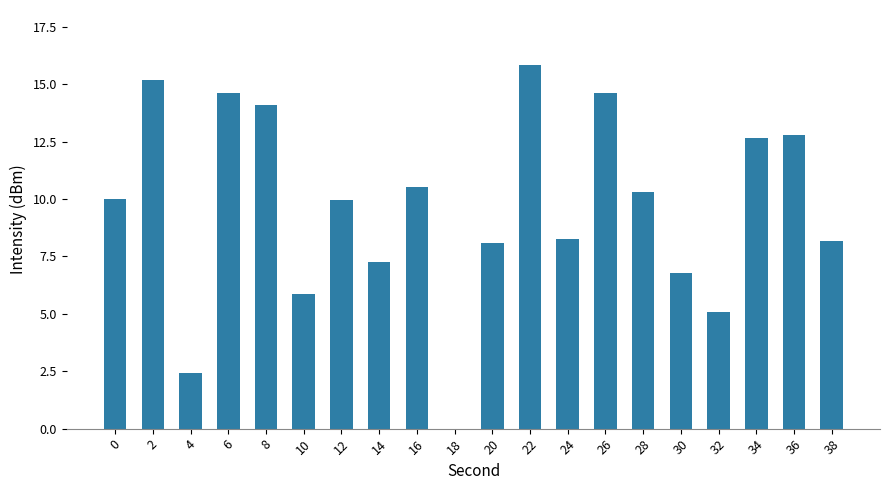

What is the sum of the values at 34 and 8?

26.8